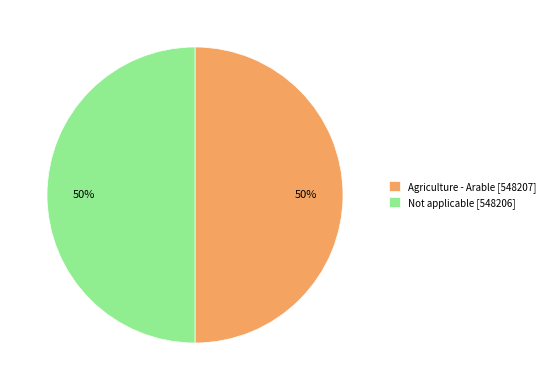

What percentage is the Agriculture - Arable slice, to the nearest percent?

50%